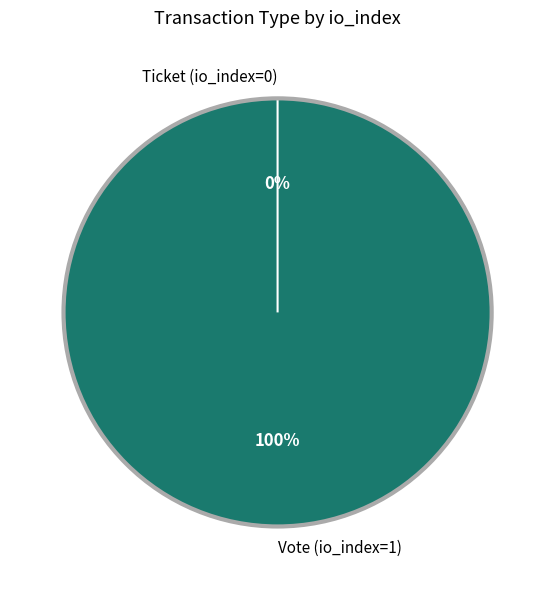

Which category has the biggest portion of the pie?

Vote (io_index=1)